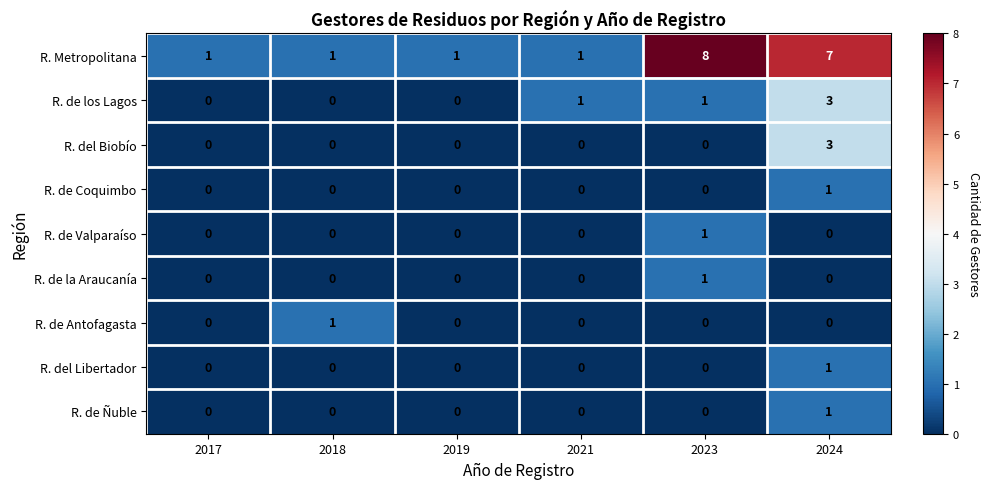

Is it true that R. de Coquimbo equals -1 at 2017?

False